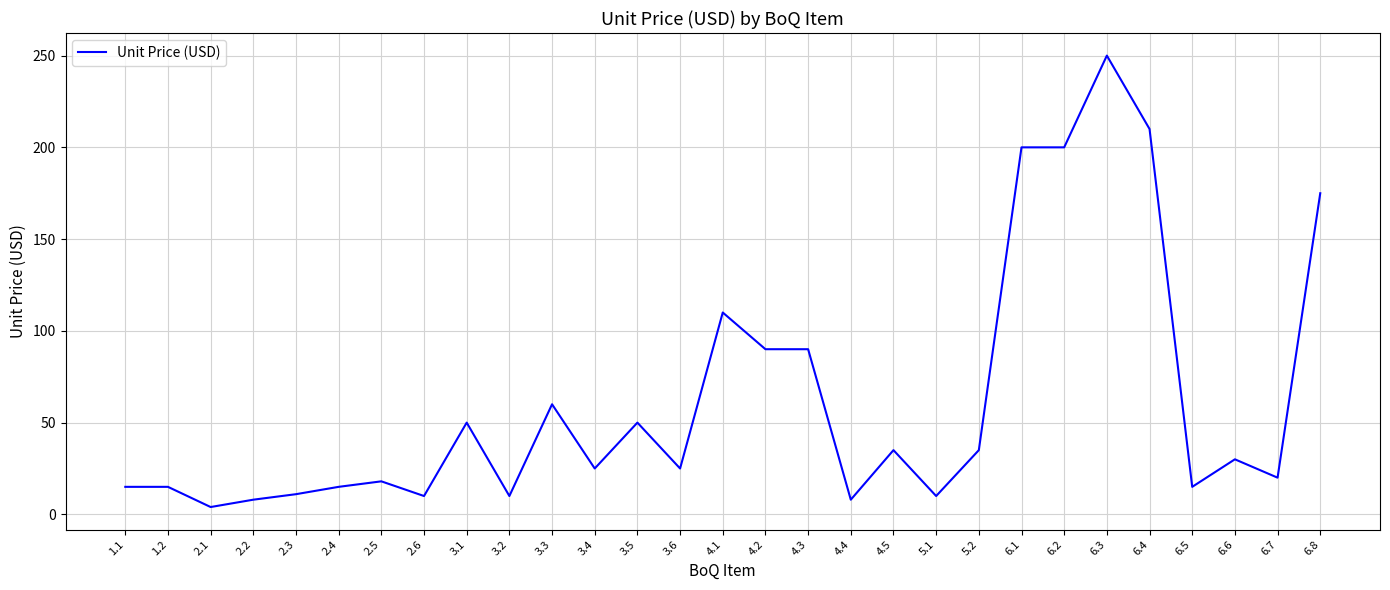

What is the difference between the maximum and minimum values?

246